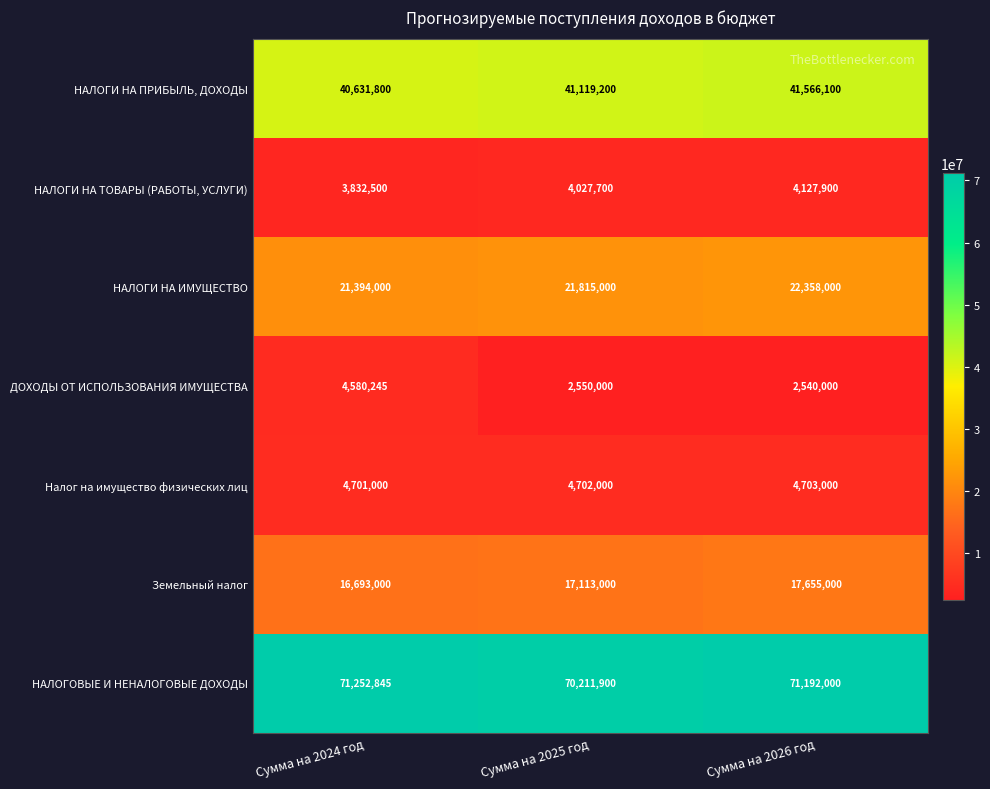

Rank the series by their maximum value, from lowest to highest.

НАЛОГИ НА ТОВАРЫ (РАБОТЫ, УСЛУГИ), ДОХОДЫ ОТ ИСПОЛЬЗОВАНИЯ ИМУЩЕСТВА, Налог на имущество физических лиц, Земельный налог, НАЛОГИ НА ИМУЩЕСТВО, НАЛОГИ НА ПРИБЫЛЬ, ДОХОДЫ, НАЛОГОВЫЕ И НЕНАЛОГОВЫЕ ДОХОДЫ